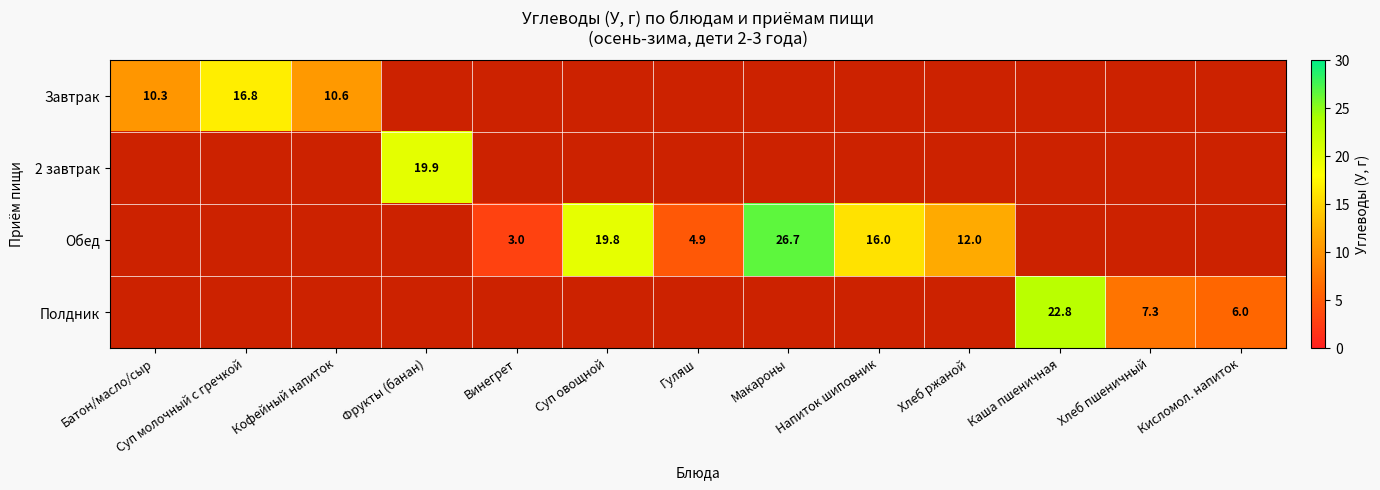

What is the difference between the Обед values at Суп овощной and Макароны?

6.9